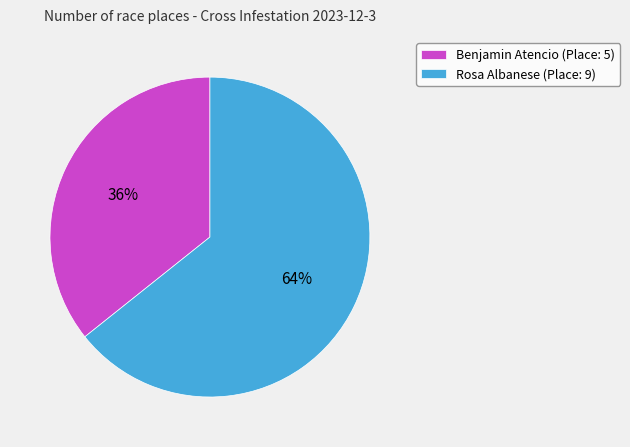

The Benjamin Atencio slice represents 36% of the pie. True or false?

True